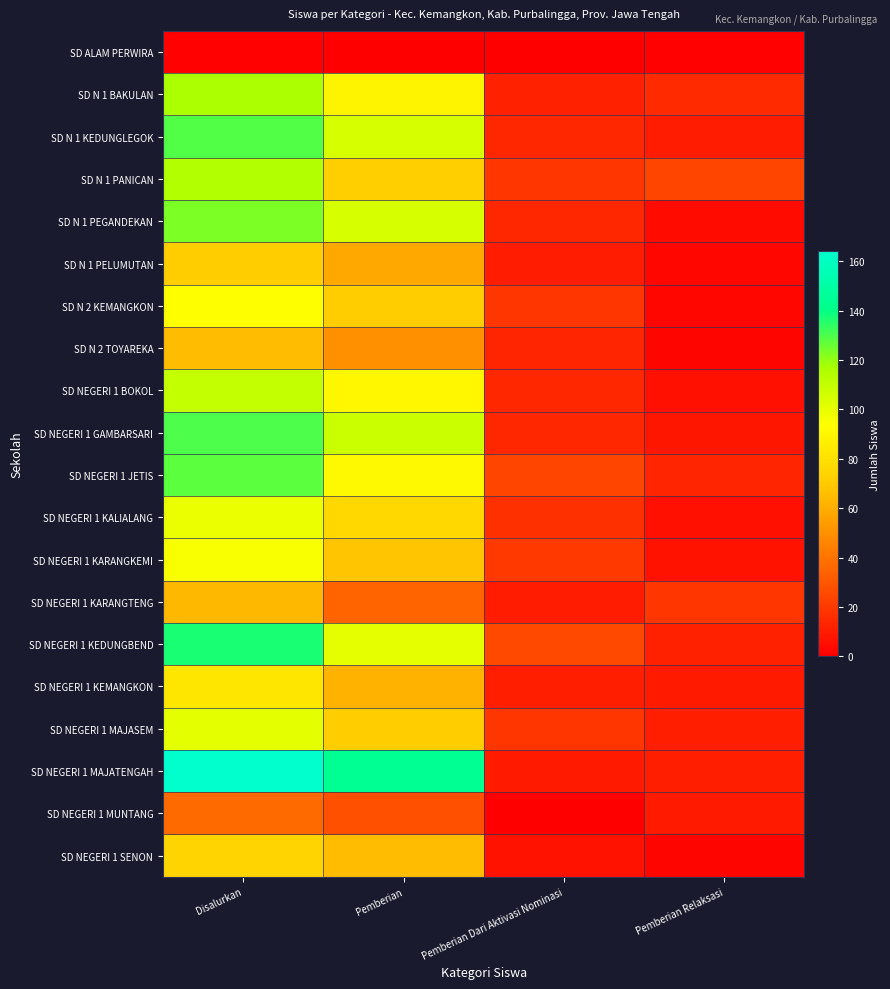

What is the greatest value displayed?

164